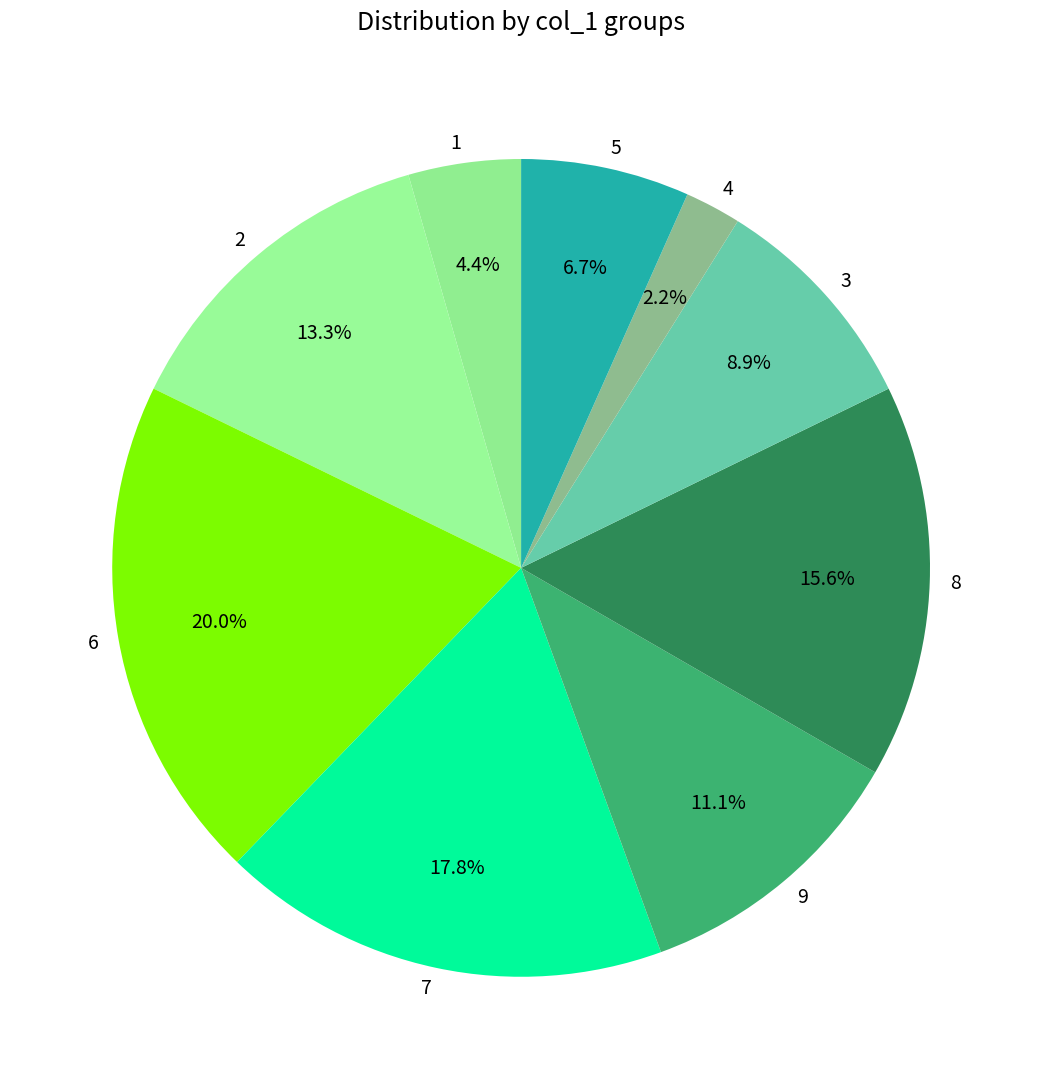

What percentage is the 8 slice, to the nearest percent?

16%